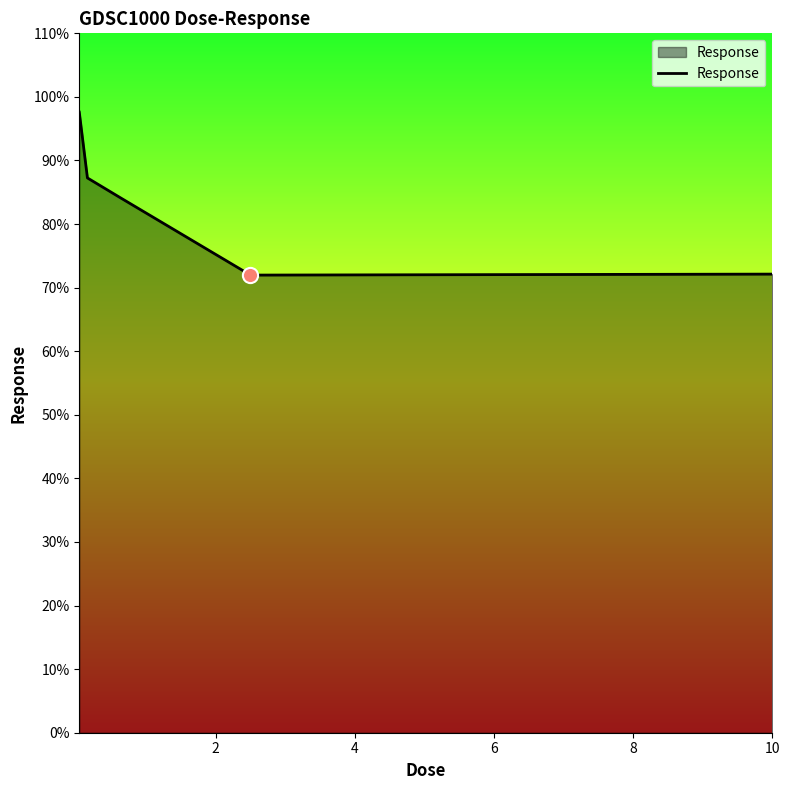

What is the average value?

82.6